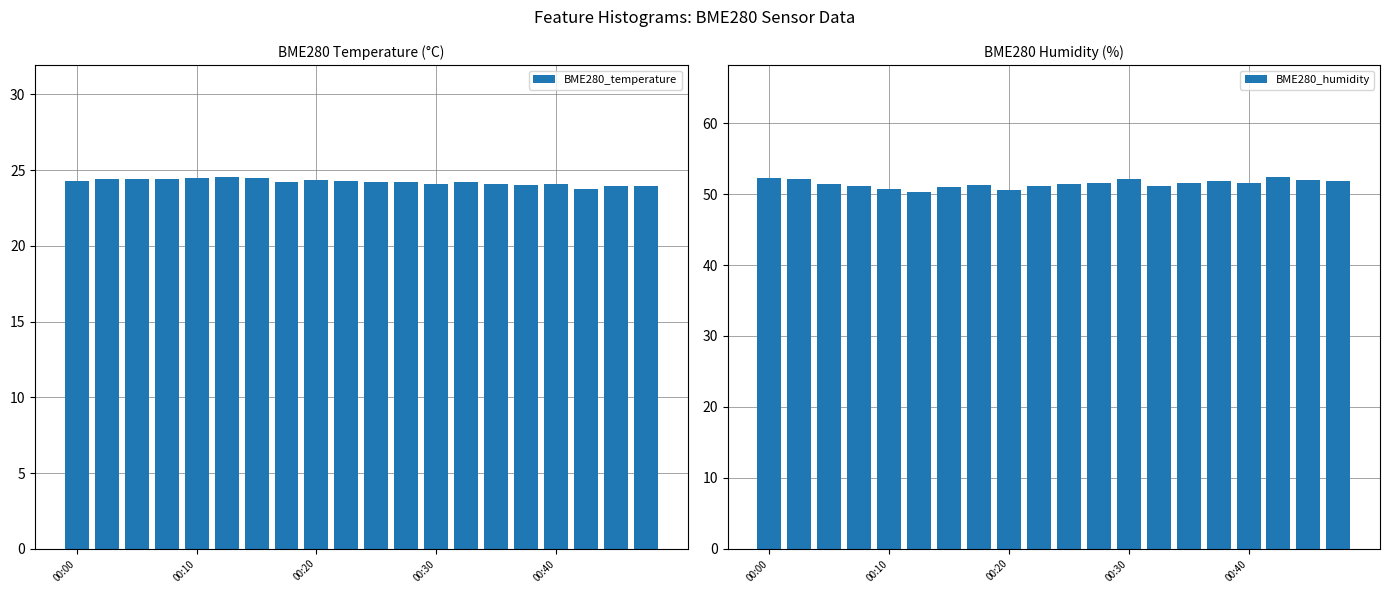

What are all the series names shown in the legend?

BME280_temperature, BME280_humidity